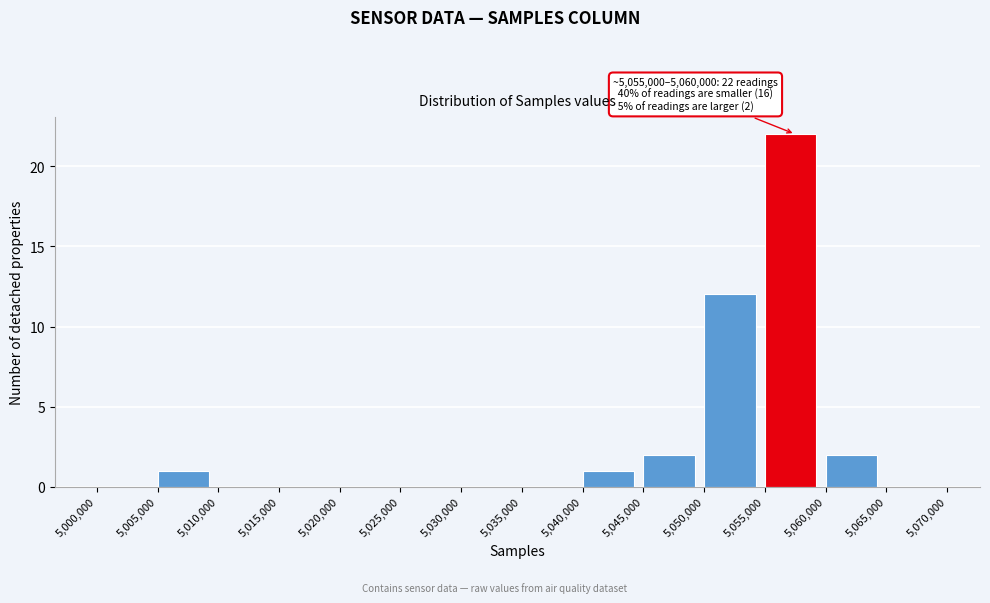

Which range on the x-axis has the tallest bar?

5,055,000 to 5,060,000